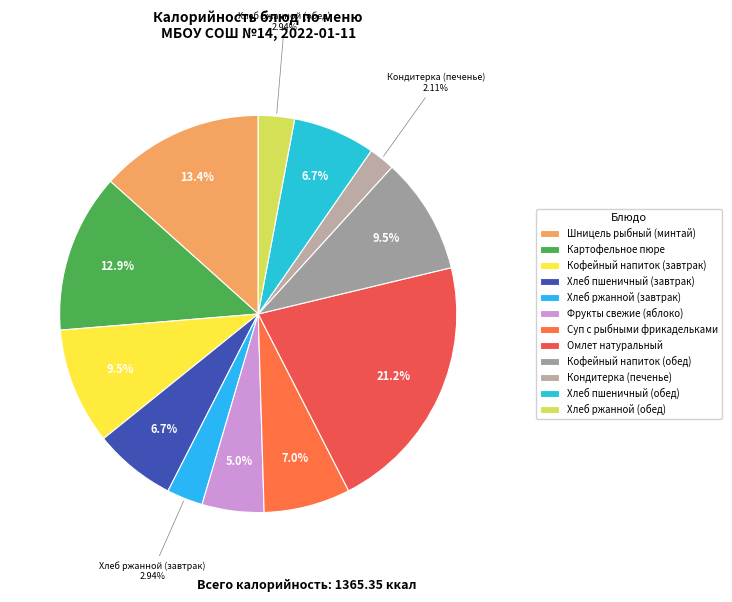

To the nearest percent, what is the difference between the largest and smallest slice percentages?

19%